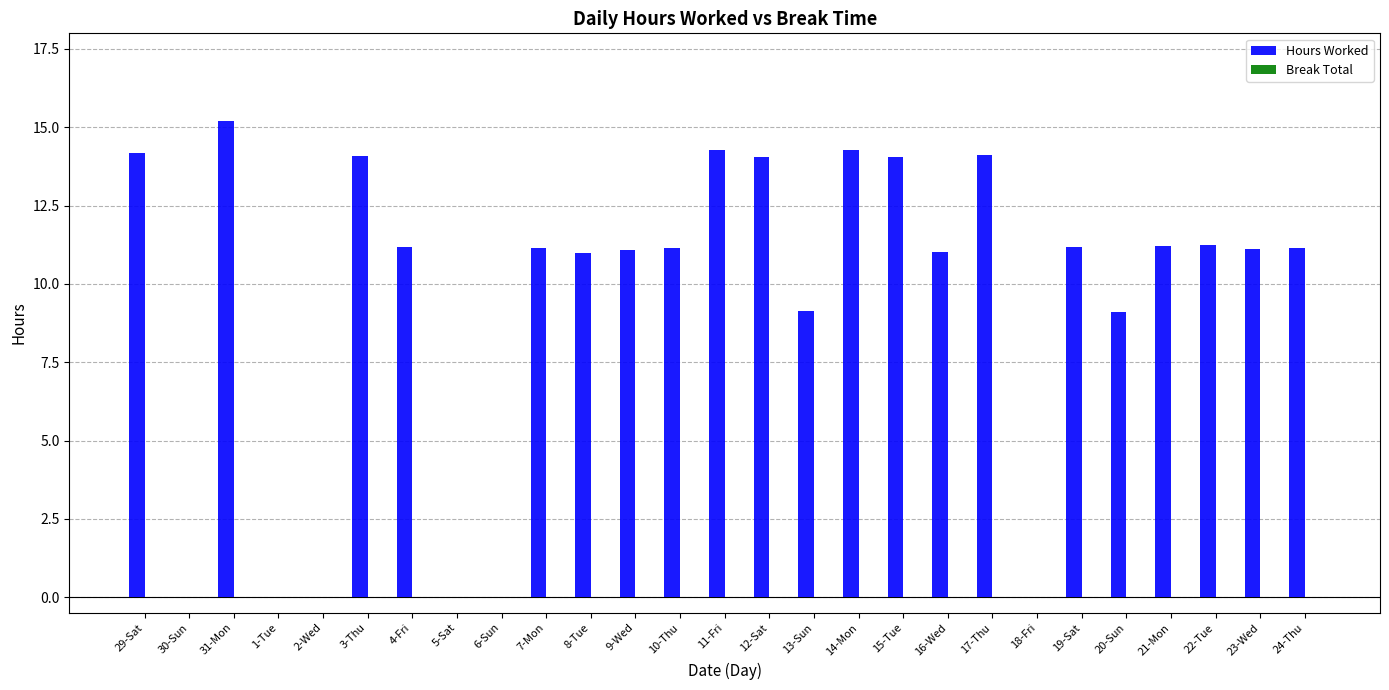

What is the change in value from 9-Wed to 12-Sat?

+3.0